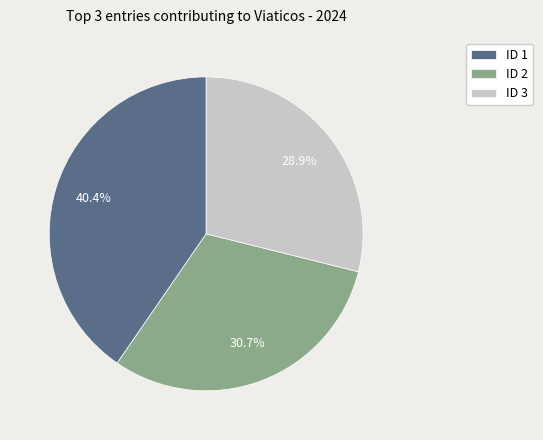

What percentage do ID 2 and ID 3 together represent?

59.6%